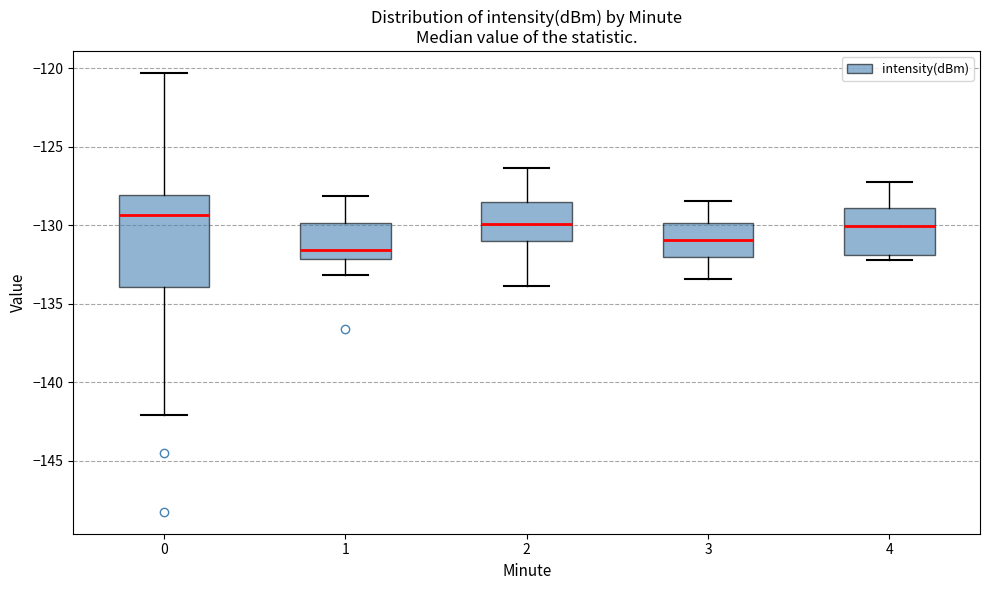

Comparing the boxes themselves (not the whiskers), which one is the tallest?

0